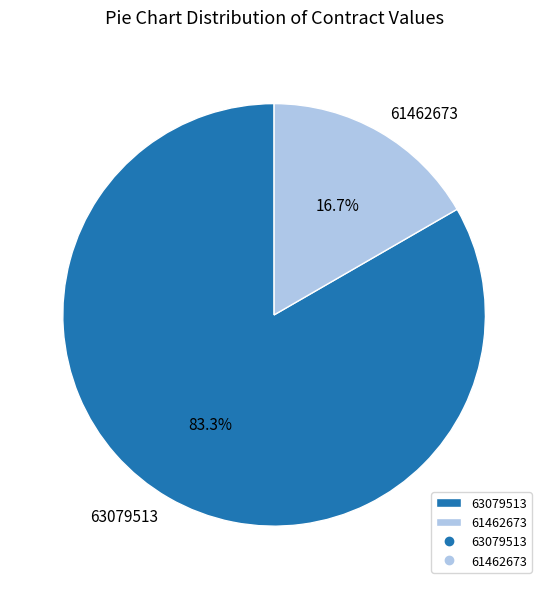

To the nearest percent, what portion does 63079513 represent?

83%